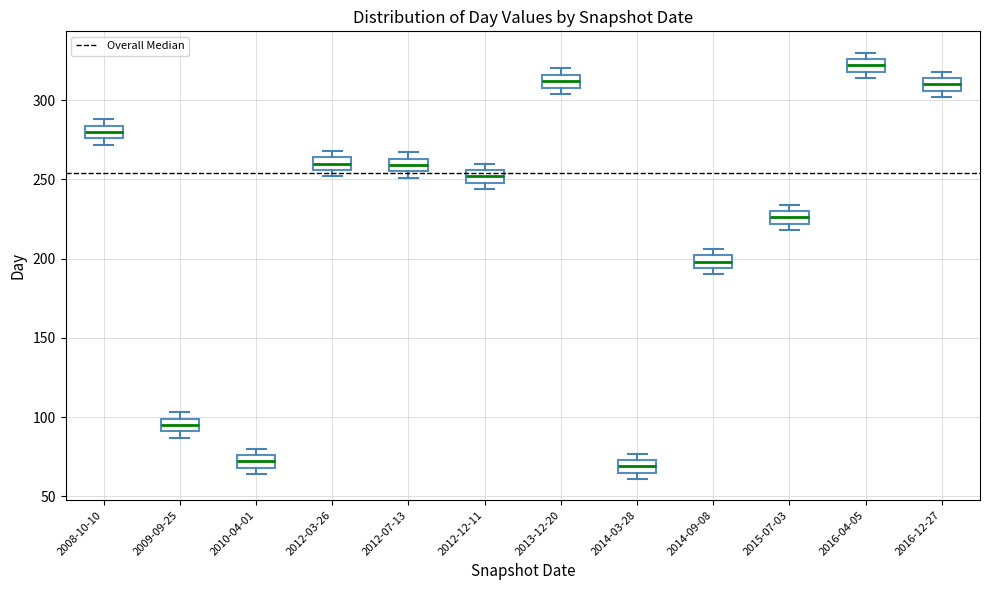

Reading left to right, transcribe this box plot: for each box, give where its median line is, the range the box spans, and where its two whiskers end, as read against the y-axis. The values are not printed on the chart, so give them approximately, as read against the axis.

2008-10-10: median 280, box 275 to 285, whiskers 270 to 290
2009-09-25: median 95, box 90 to 100, whiskers 85 to 105
2010-04-01: median 70 (inside the box), box 70 to 75, whiskers 65 to 80
2012-03-26: median 260, box 255 to 265, whiskers 250 to 270
2012-07-13: median 260, box 255 to 265, whiskers 250 to 265 (just above the box's upper edge)
2012-12-11: median 250 (inside the box), box 250 to 255, whiskers 245 to 260
2013-12-20: median 310 (inside the box), box 310 to 315, whiskers 305 to 320
2014-03-28: median 70, box 65 to 75, whiskers 60 to 75 (just above the box's upper edge)
2014-09-08: median 200 (inside the box), box 195 to 200, whiskers 190 to 205
2015-07-03: median 225, box 220 to 230, whiskers 220 (just below the box's lower edge) to 235
2016-04-05: median 320 (inside the box), box 320 to 325, whiskers 315 to 330
2016-12-27: median 310, box 305 to 315, whiskers 300 to 320